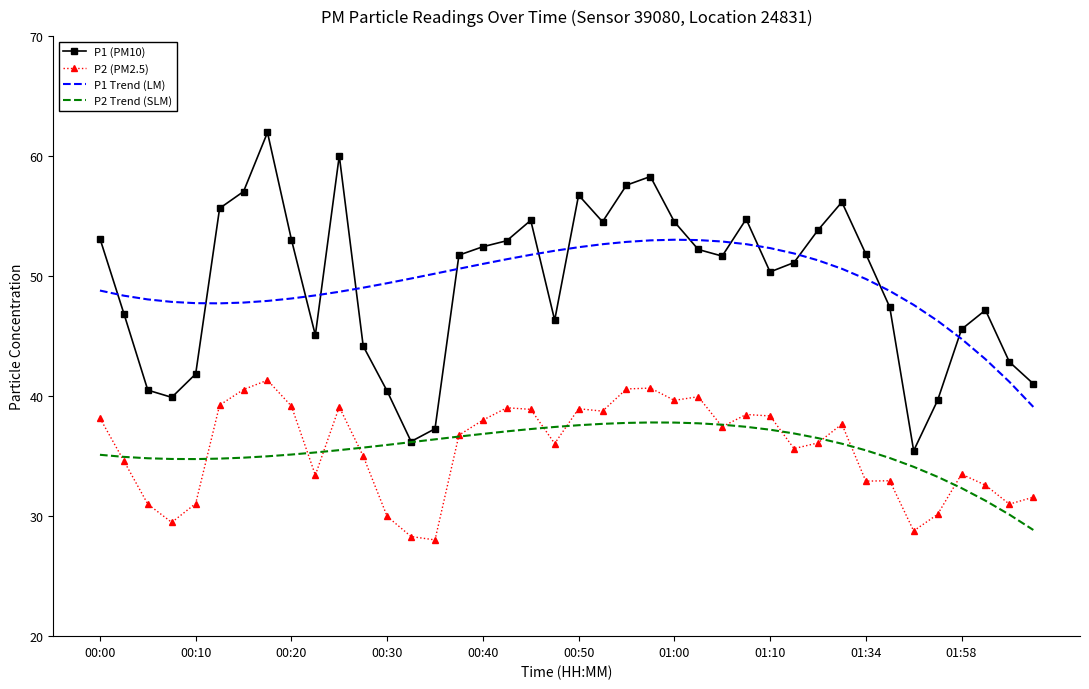

What is the smallest value displayed?

28.0